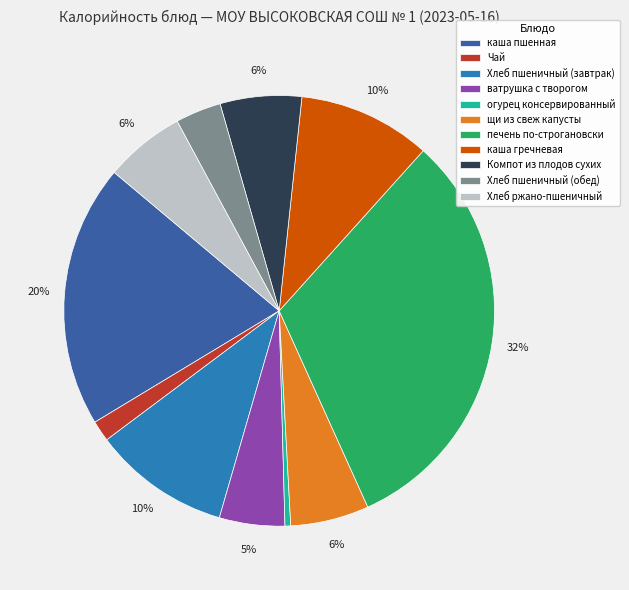

Which has a higher value, Хлеб пшеничный (обед) or огурец консервированный?

Хлеб пшеничный (обед)